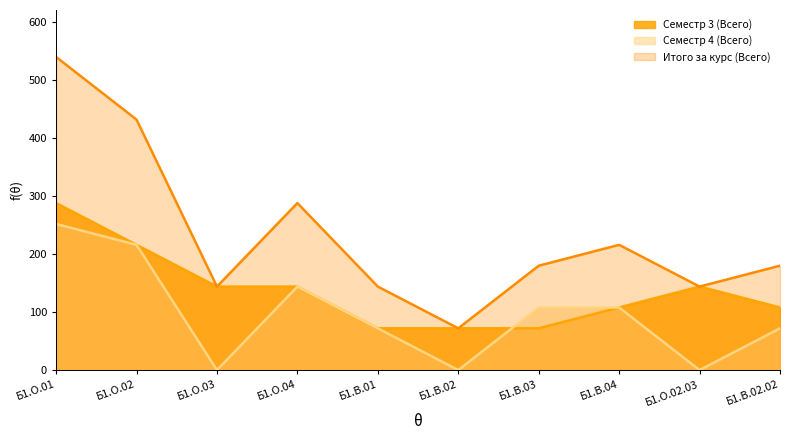

Which label corresponds to the smallest value in the chart?

Б1.О.03